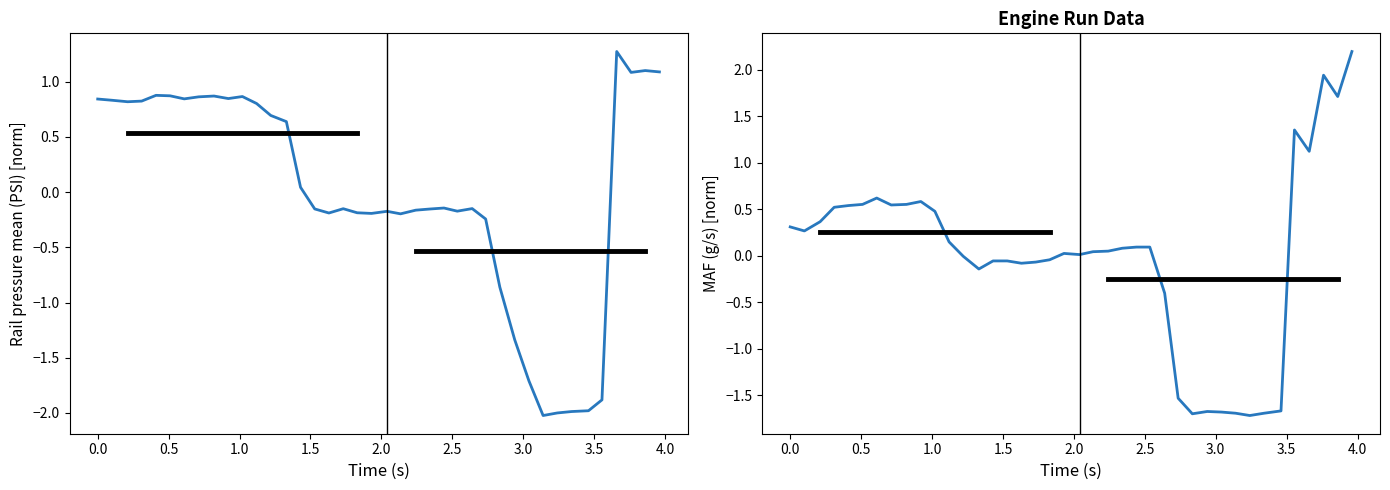

How many values in MAF (g/s) are below zero?

16